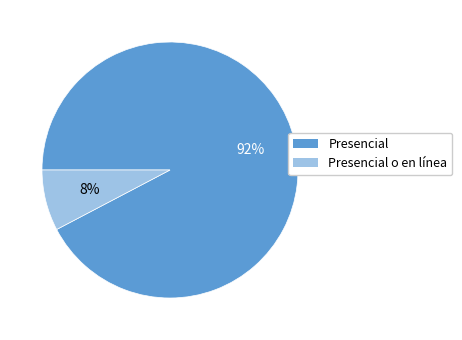

How many slices are in this pie chart?

2